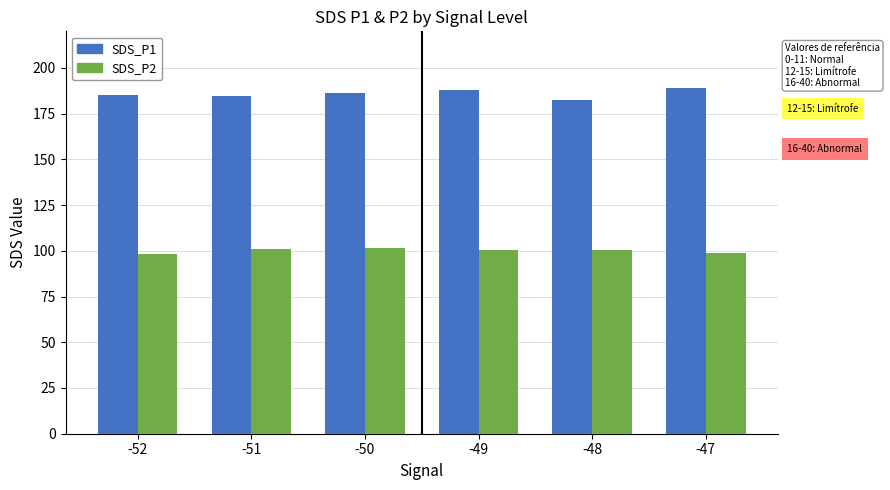

What is the minimum value for SDS_P2?

98.0